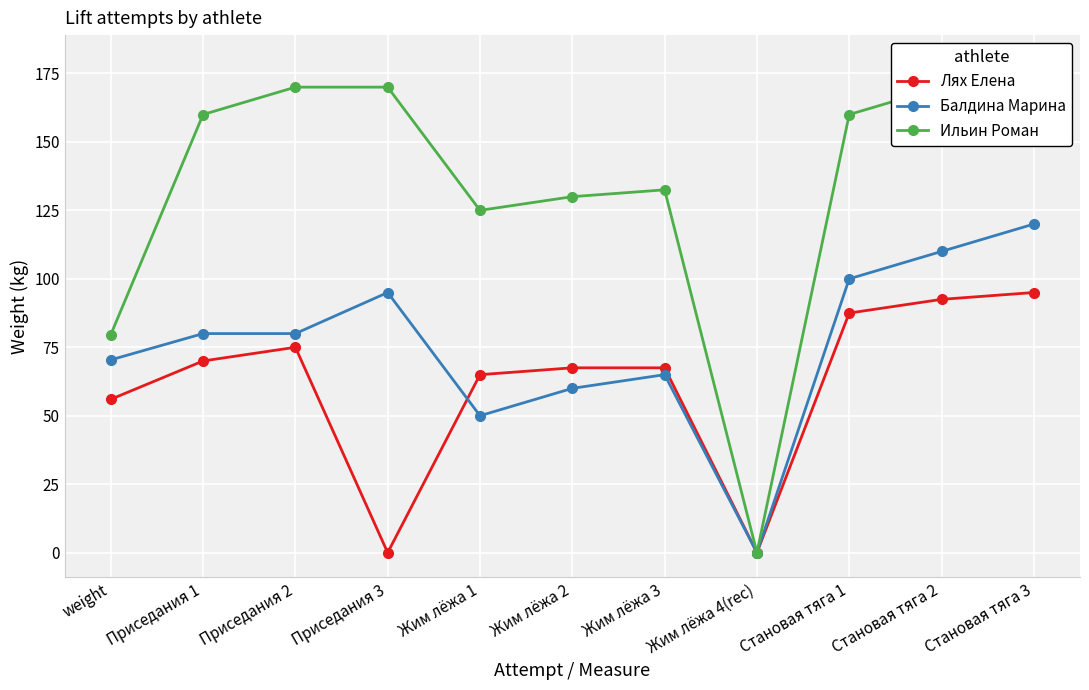

What is the average value of the Ильин Роман series?

134.3